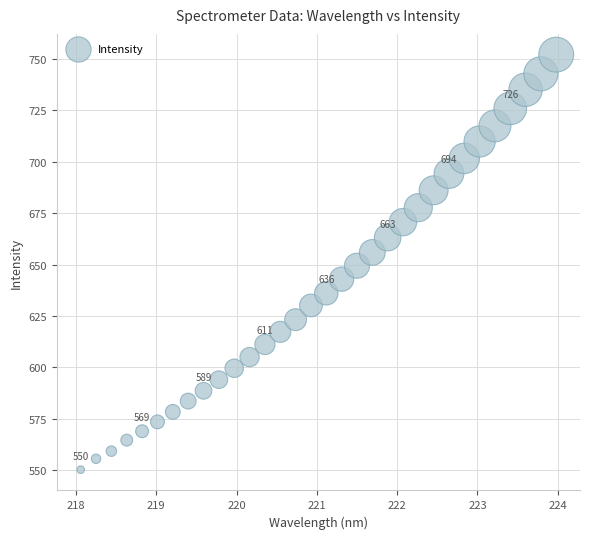

What is the range of Y values (max minus min)?

202.0